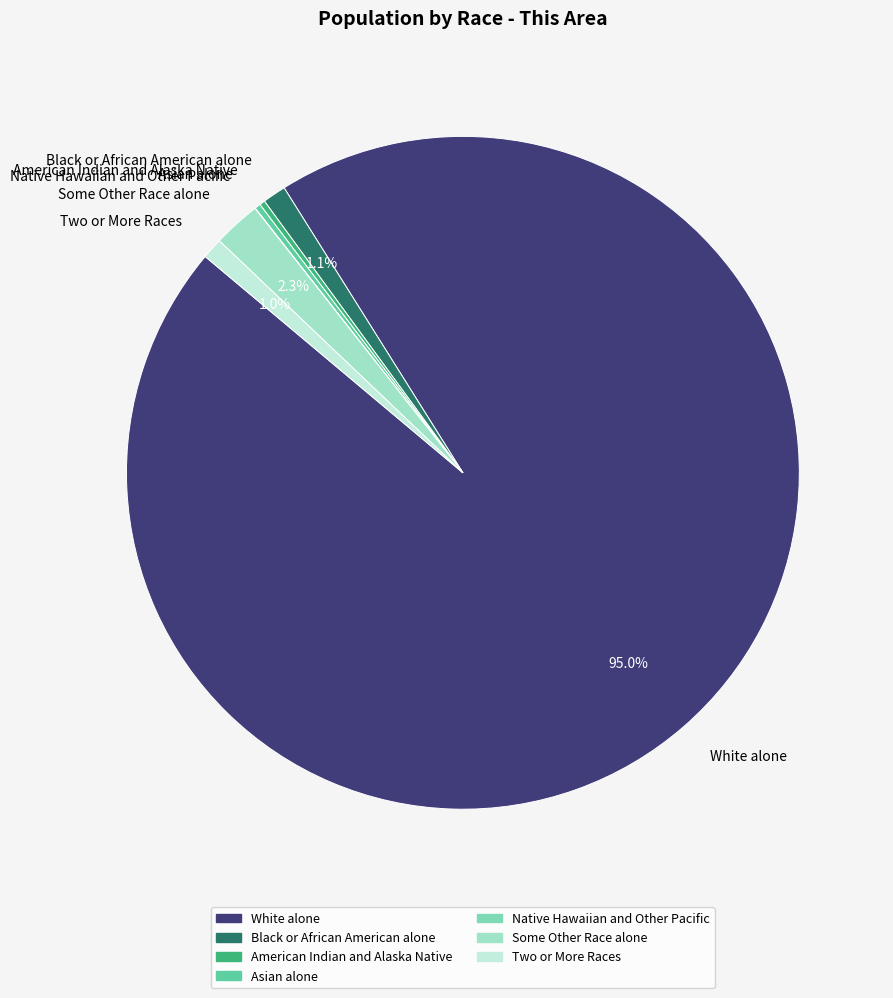

What portion of the pie excludes White alone?

5.0%